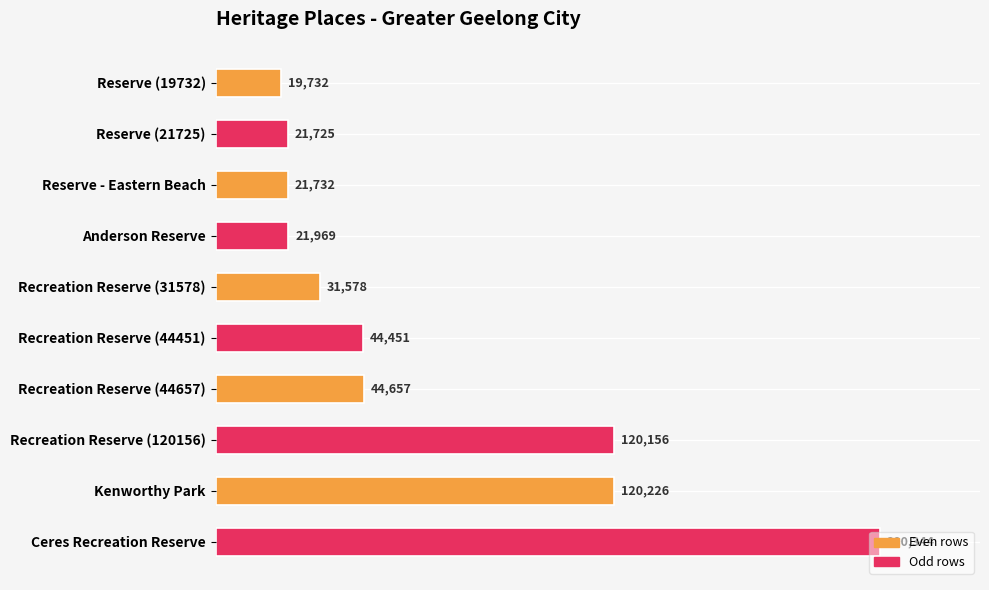

What is the maximum value shown in the chart?

200344